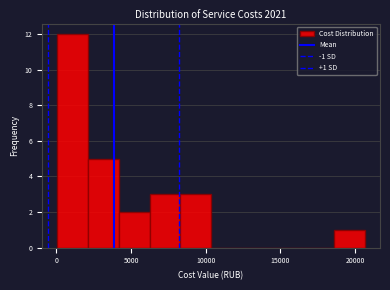

Which range on the x-axis has the tallest bar?

0 to 2000